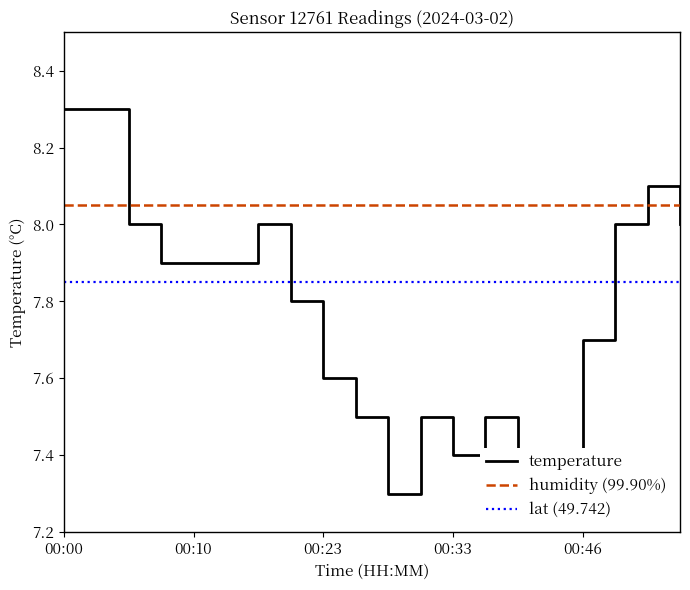

What is the minimum value shown in the chart?

7.3